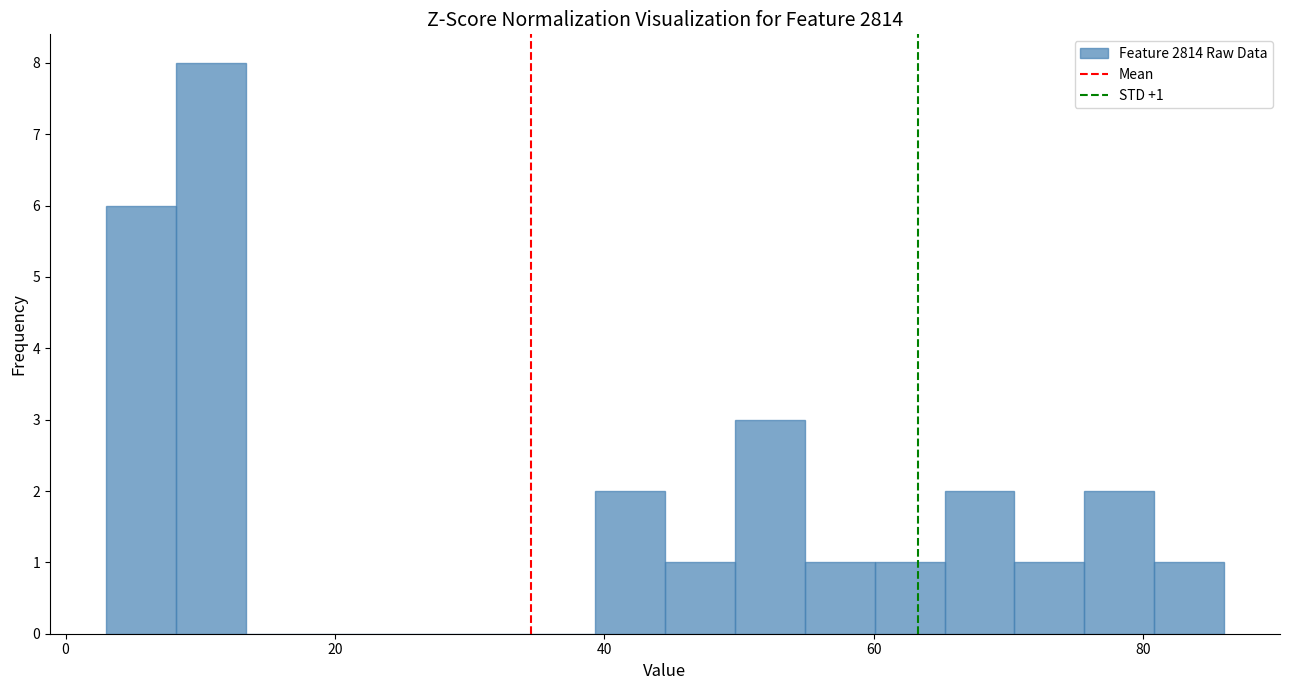

Read against the x-axis, roughly where is the centre of the tallest bar?

10